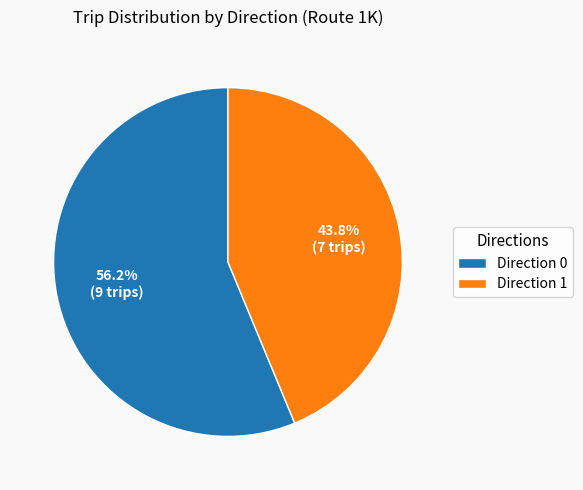

Which has a higher value, Direction 0 or Direction 1?

Direction 0